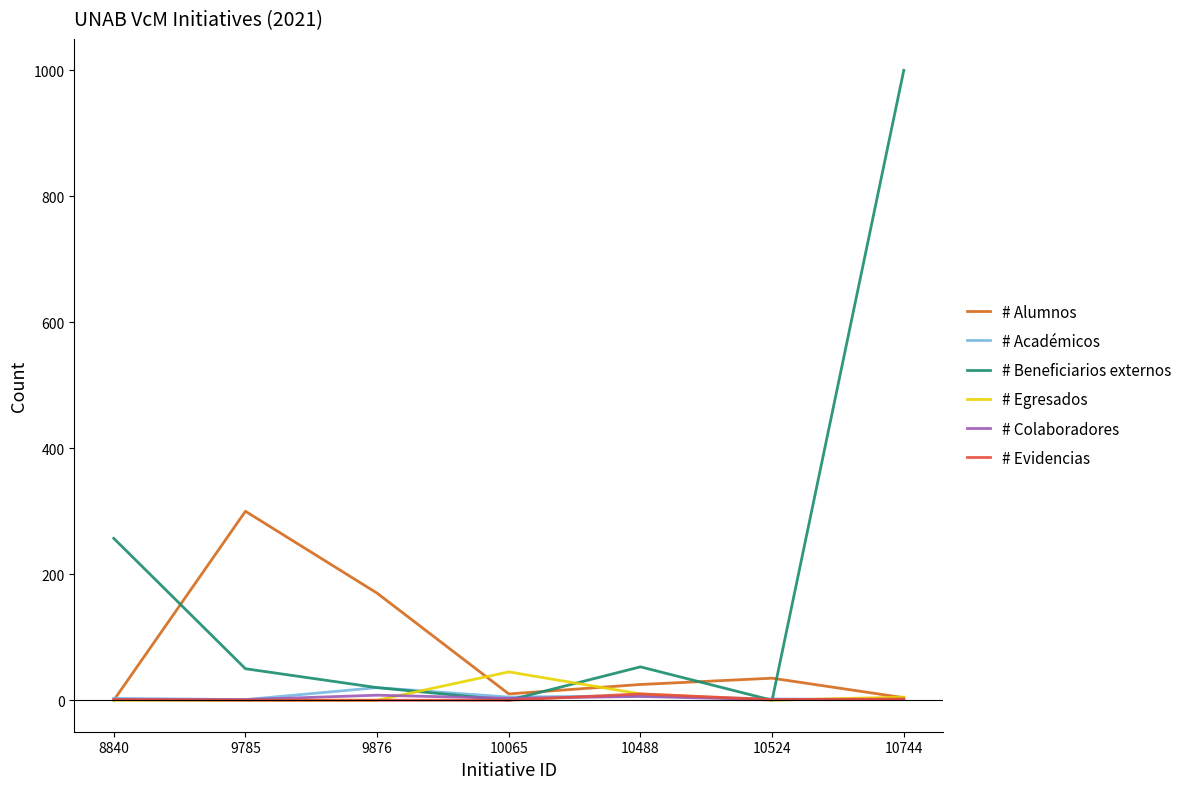

In # Beneficiarios externos, how many points are lower than both neighbors (excluding endpoints)?

2